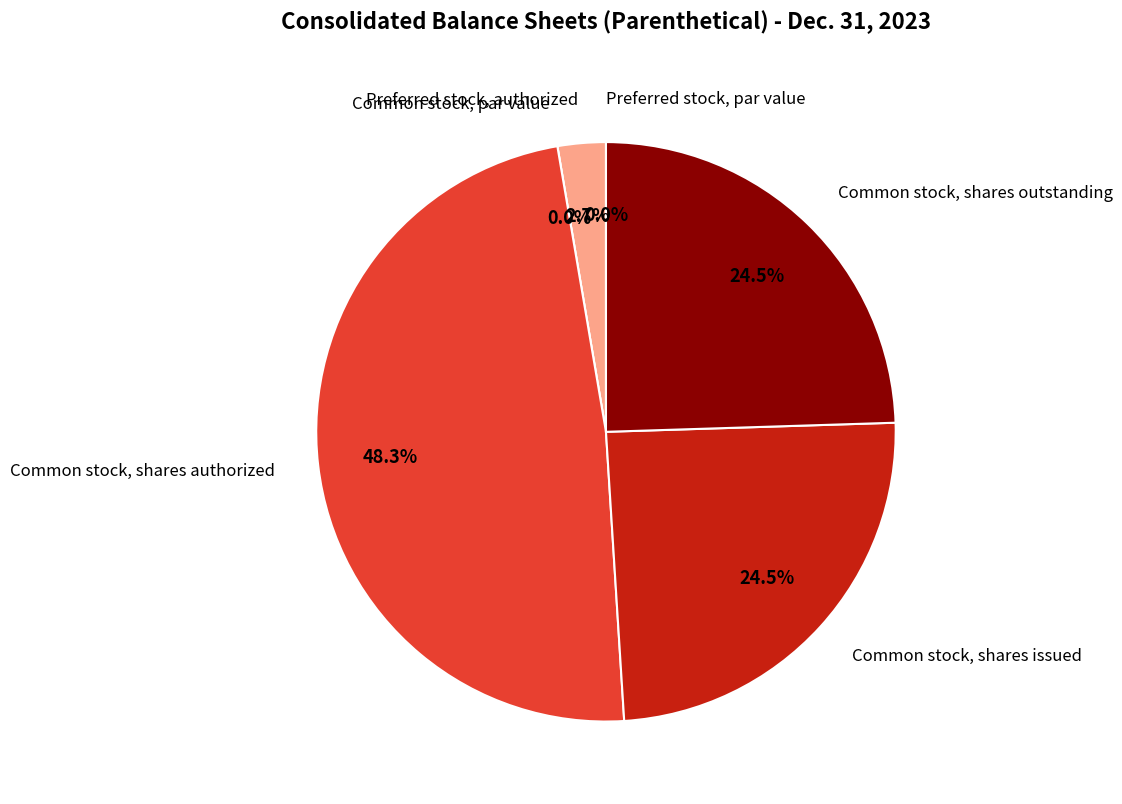

What is the change in value from Common stock, par value to Common stock, shares outstanding?

+91263989.0